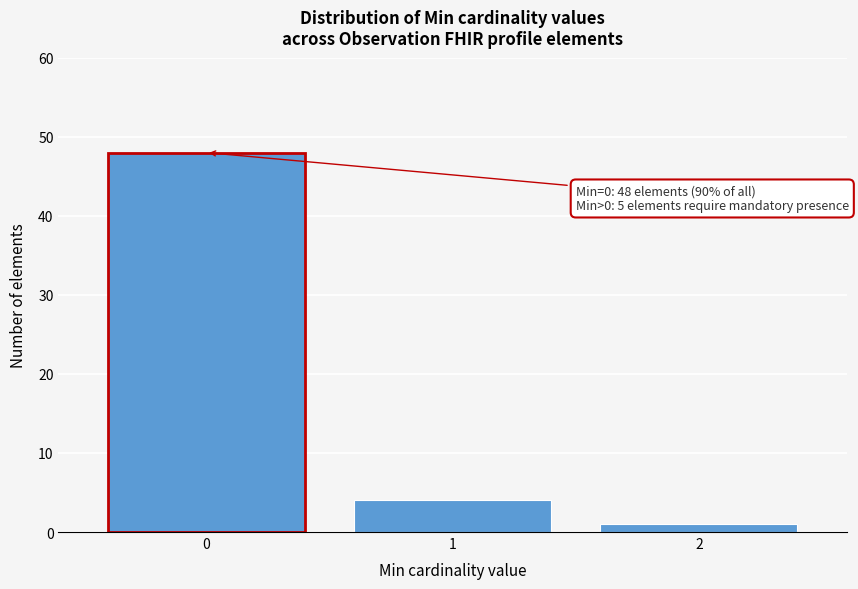

Reading left to right, transcribe all the data shown in this chart.

0=48	1=4	2=1